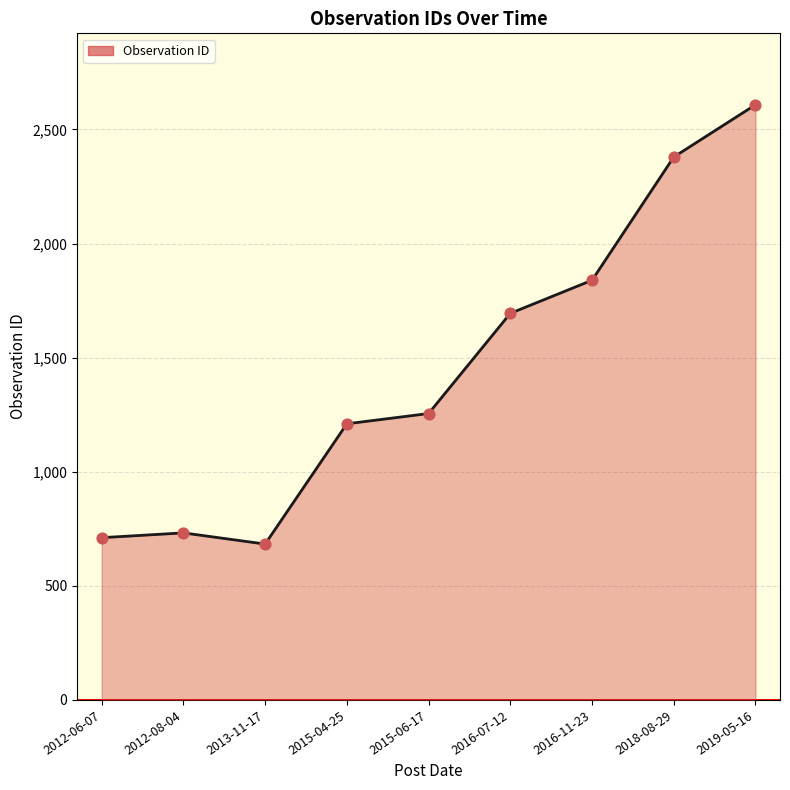

What is the change in value from 2013-11-17 to 2015-06-17?

+572